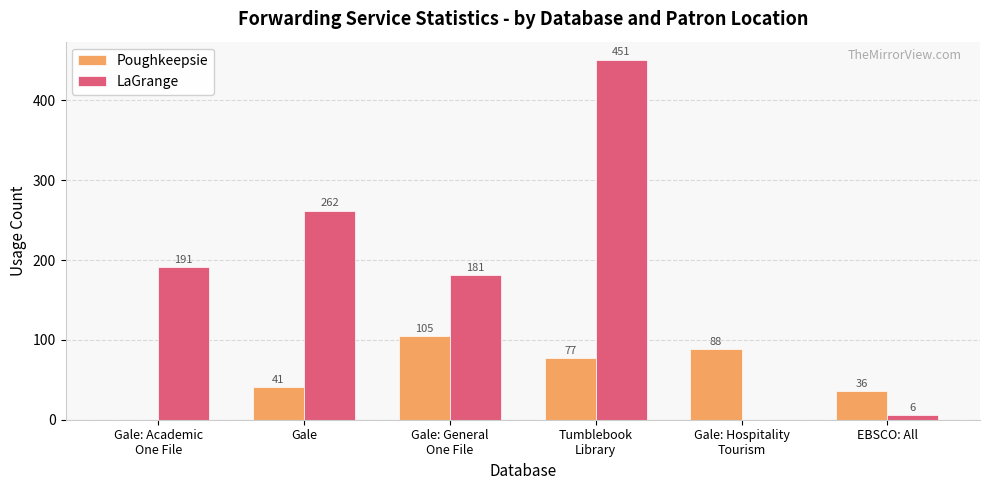

Are the bars grouped side by side (vs. stacked)?

Yes